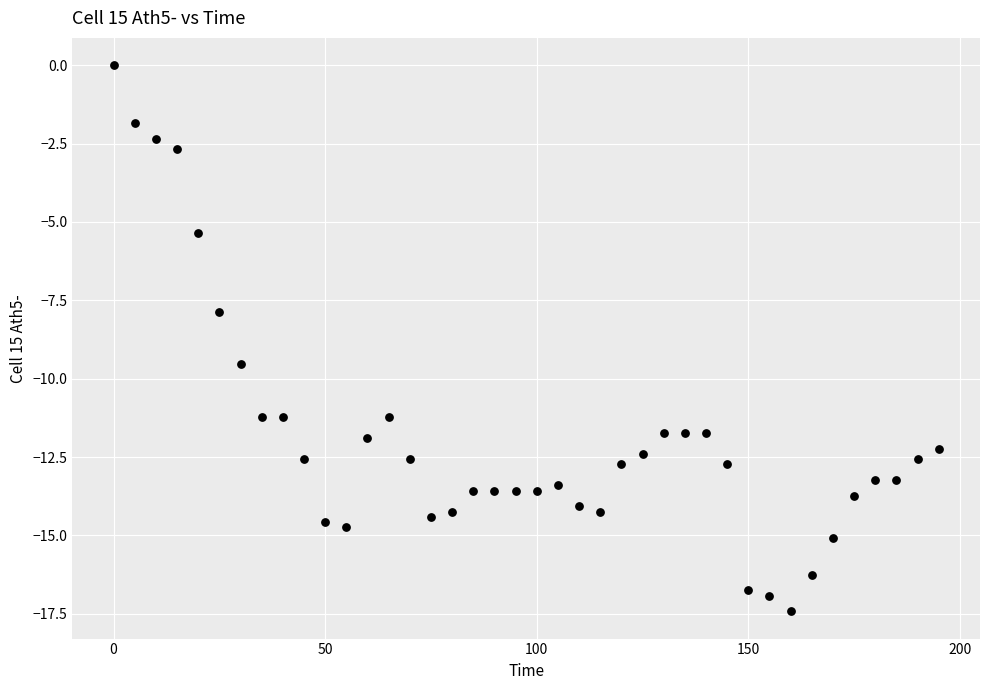

What is the range of X values (max minus min)?

195.0